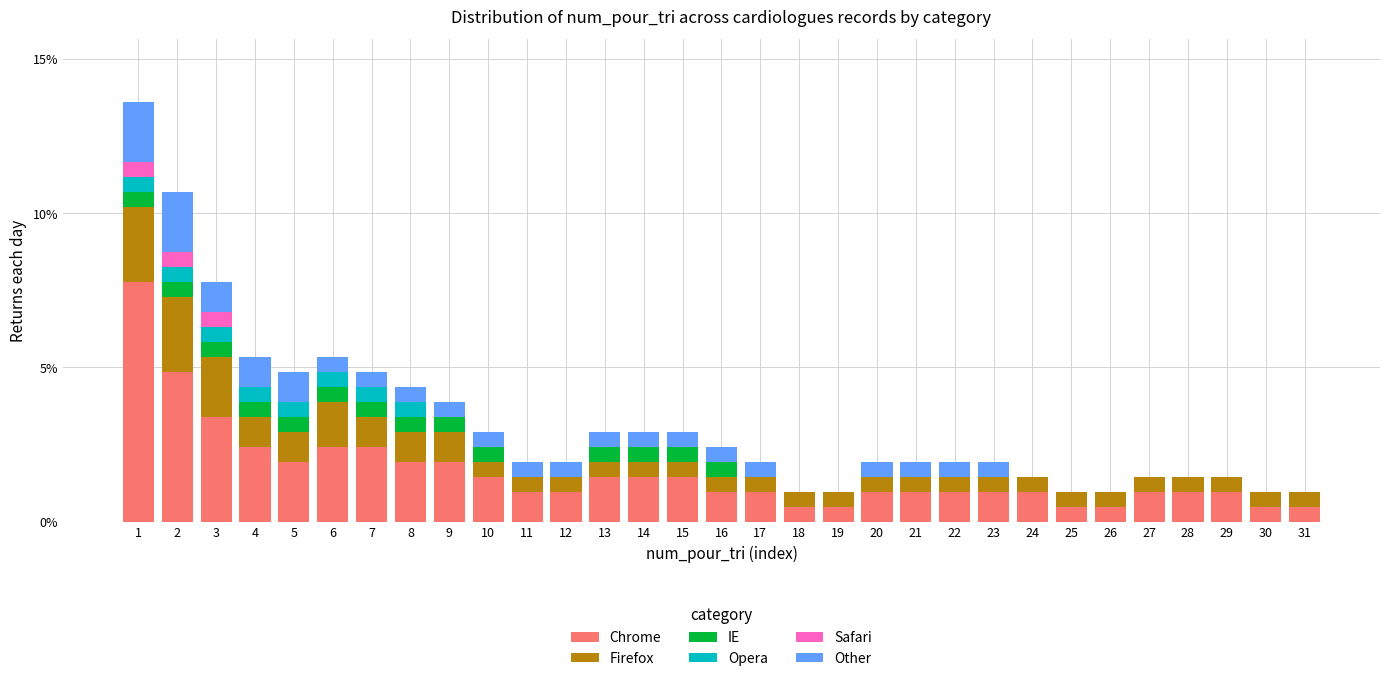

What is the sum of the Chrome values at 30 and 4?

2.9